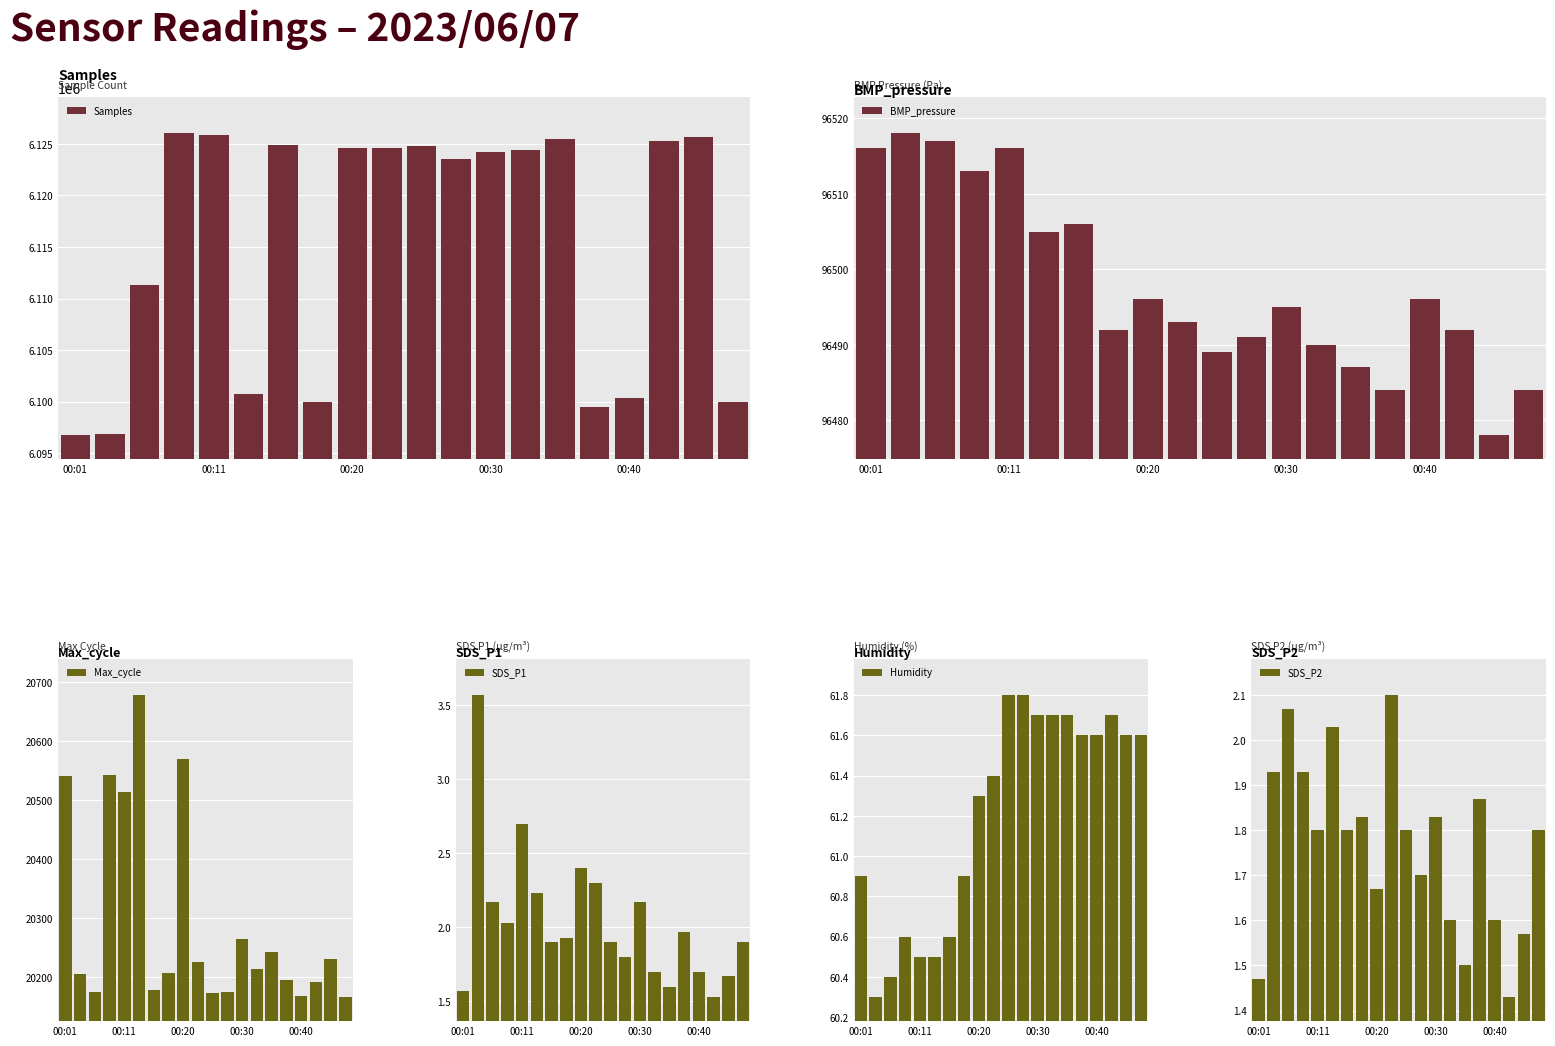

What is the maximum value for BMP_pressure?

96518